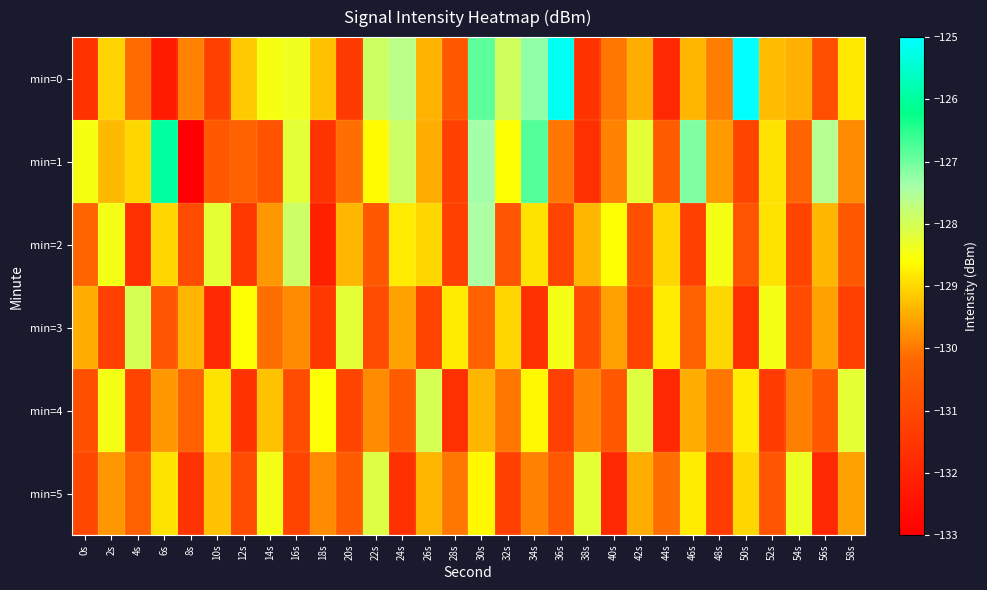

Which series has the largest total across all categories?

min=0